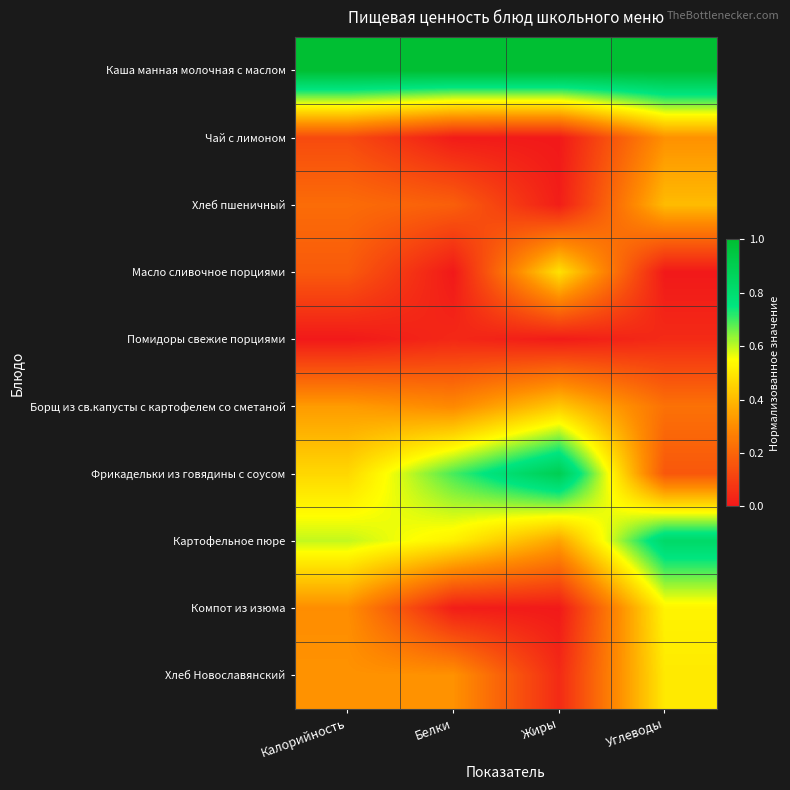

List the series in order of their peak value, lowest first.

Помидоры свежие порциями, Чай с лимоном, Хлеб пшеничный, Борщ из св.капусты с картофелем со сметаной, Масло сливочное порциями, Хлеб Новославянский, Компот из изюма, Картофельное пюре, Фрикадельки из говядины с соусом, Каша манная молочная с маслом